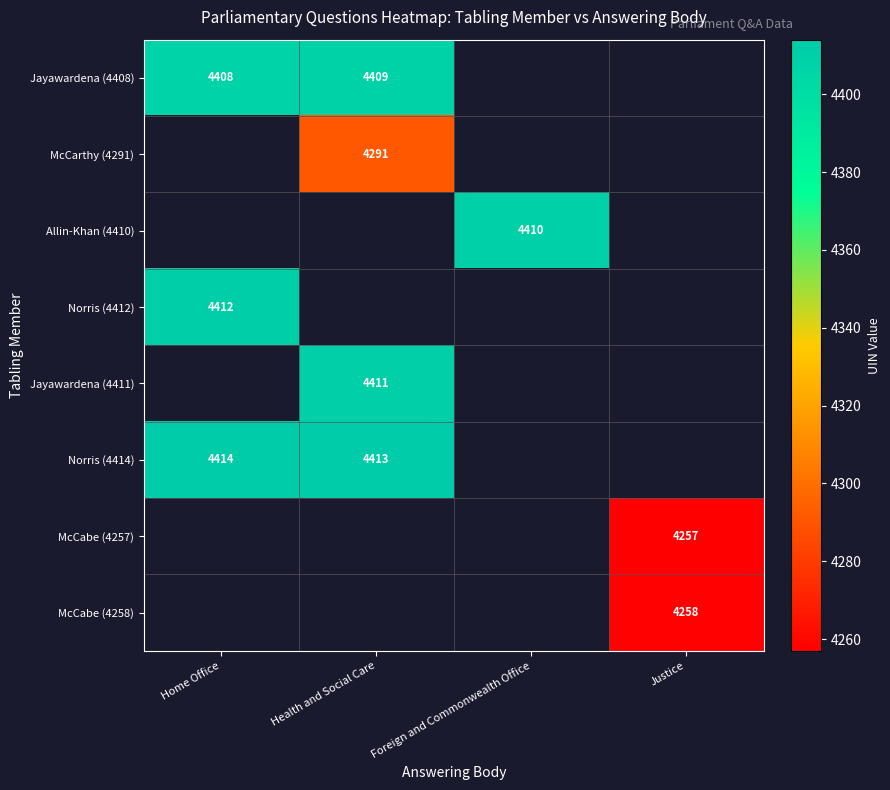

What is the spread (max minus min) of values at Health and Social Care?

122.0